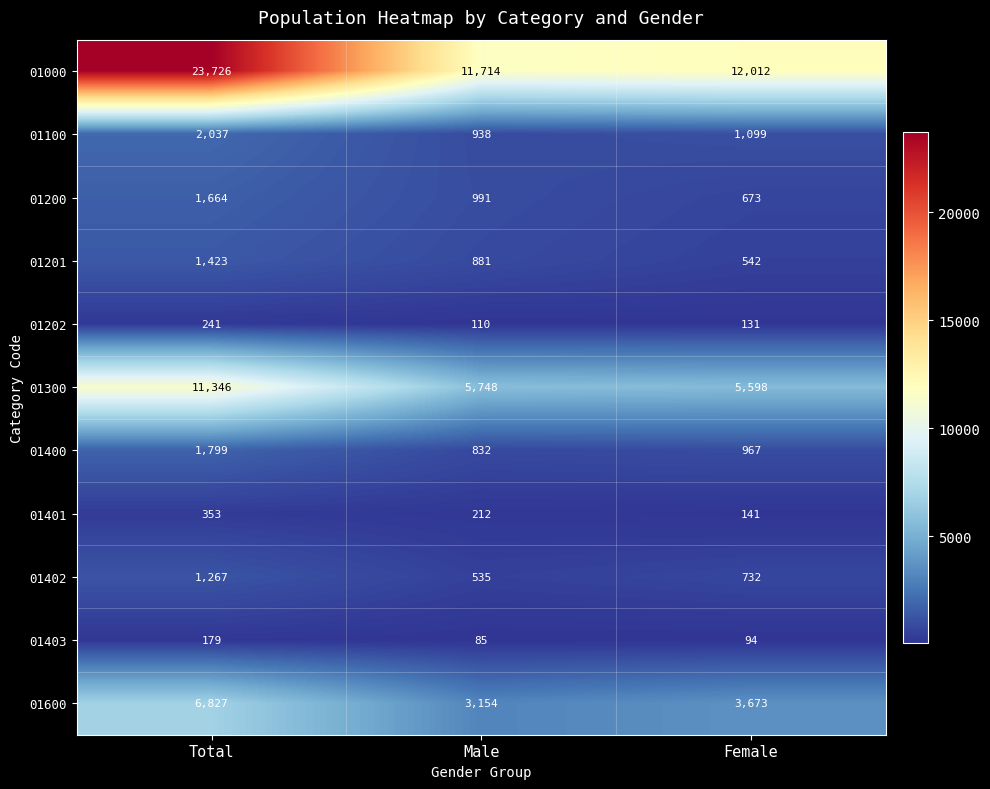

What is the difference between the 01403 values at Male and Female?

9